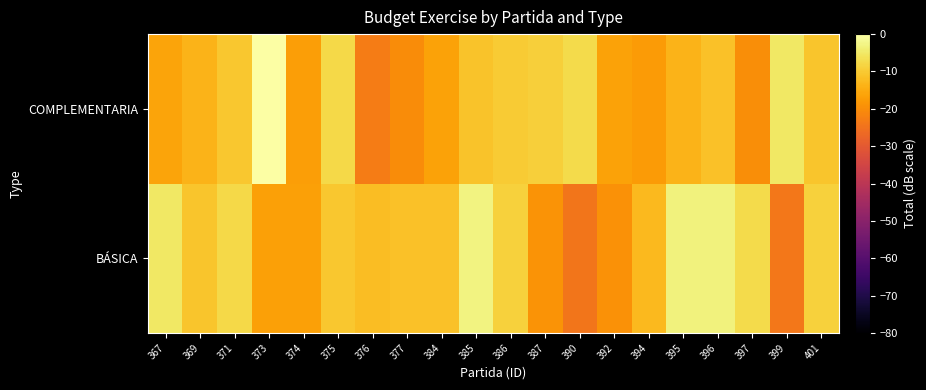

Reading left to right, extract all data points from this chart.

BÁSICA: 367=-5.0	369=-10.7	371=-7.6	373=-16.8	374=-16.7	375=-10.4	376=-12.0	377=-11.5	384=-11.5	385=-3.1	386=-9.1	387=-19.0	390=-24.2	392=-19.2	394=-12.6	395=-3.2	396=-3.2	397=-7.5	399=-23.9	401=-9.0
COMPLEMENTARIA: 367=-16.0	369=-13.7	371=-10.4	373=0.0	374=-17.0	375=-7.7	376=-22.8	377=-20.2	384=-16.6	385=-11.2	386=-9.8	387=-9.3	390=-7.5	392=-16.4	394=-17.6	395=-13.7	396=-11.3	397=-19.8	399=-5.0	401=-10.7